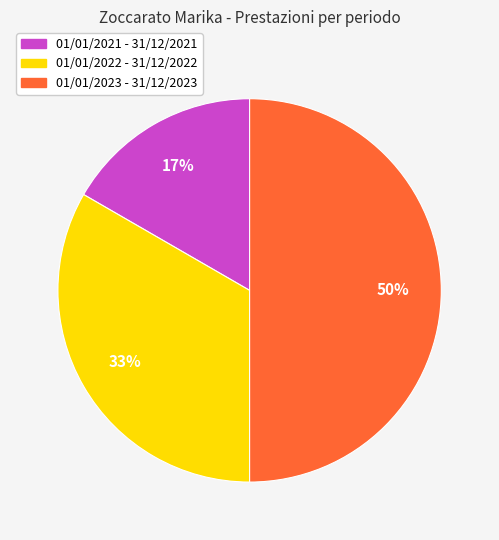

What percentage is the 01/01/2023 - 31/12/2023 slice, to the nearest percent?

50%